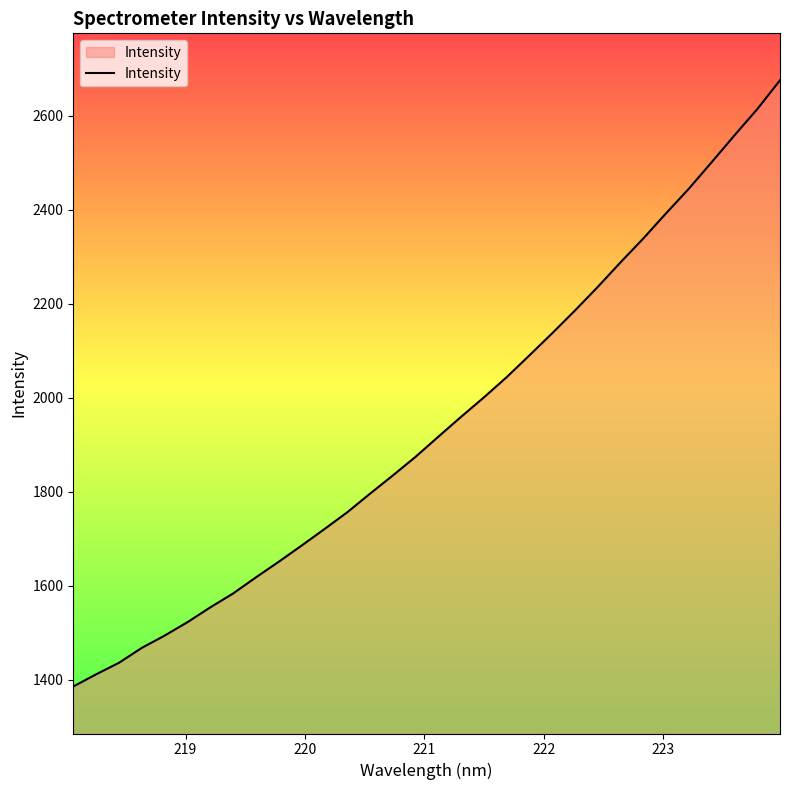

What is the difference between the second highest and second lowest values?

1203.1